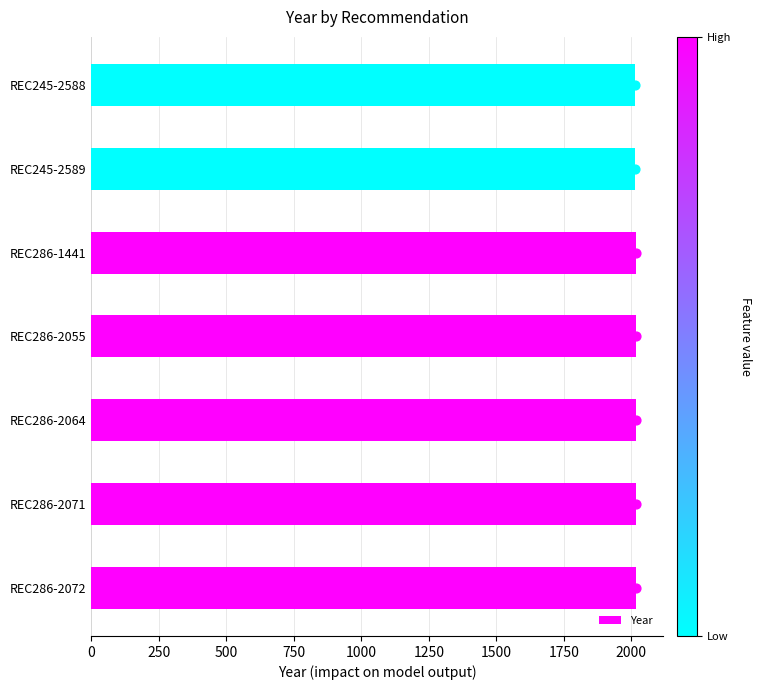

True or false: Year has a value of 2016 at REC286-2064.

True